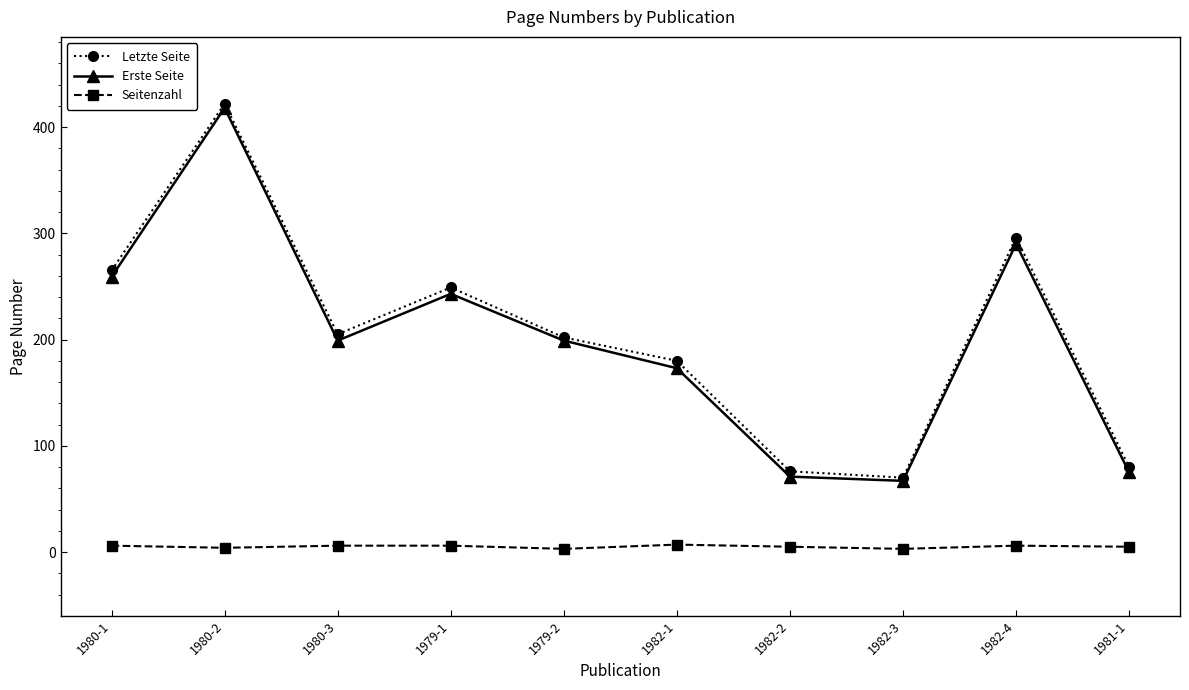

Which series changed the most between 1979-1 and 1982-3?

Letzte Seite